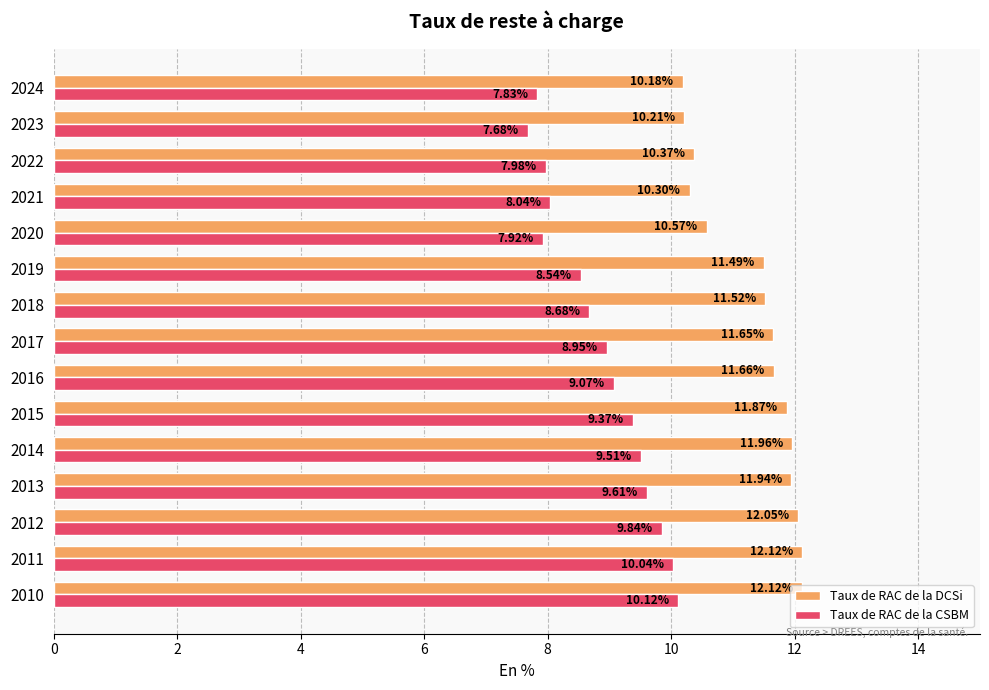

Which series has the largest total across all categories?

Taux de RAC de la DCSi